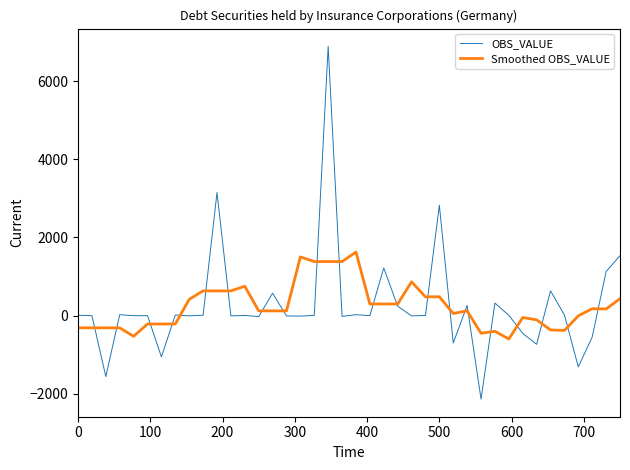

Which series has the widest spread of values?

OBS_VALUE